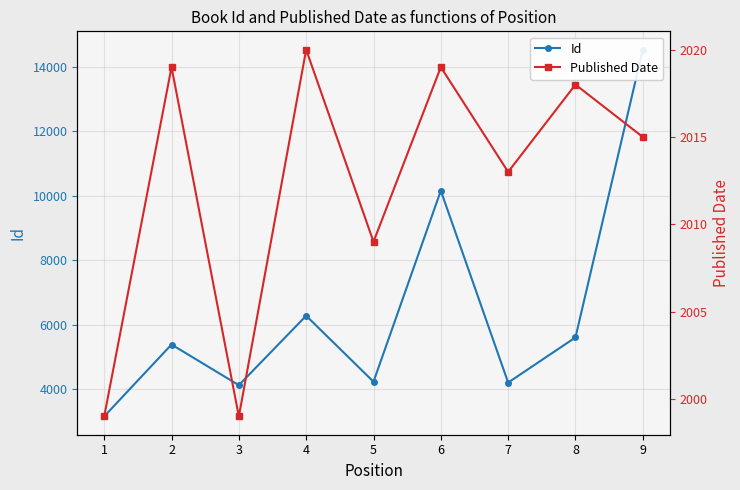

Which series has the widest spread of values?

Id